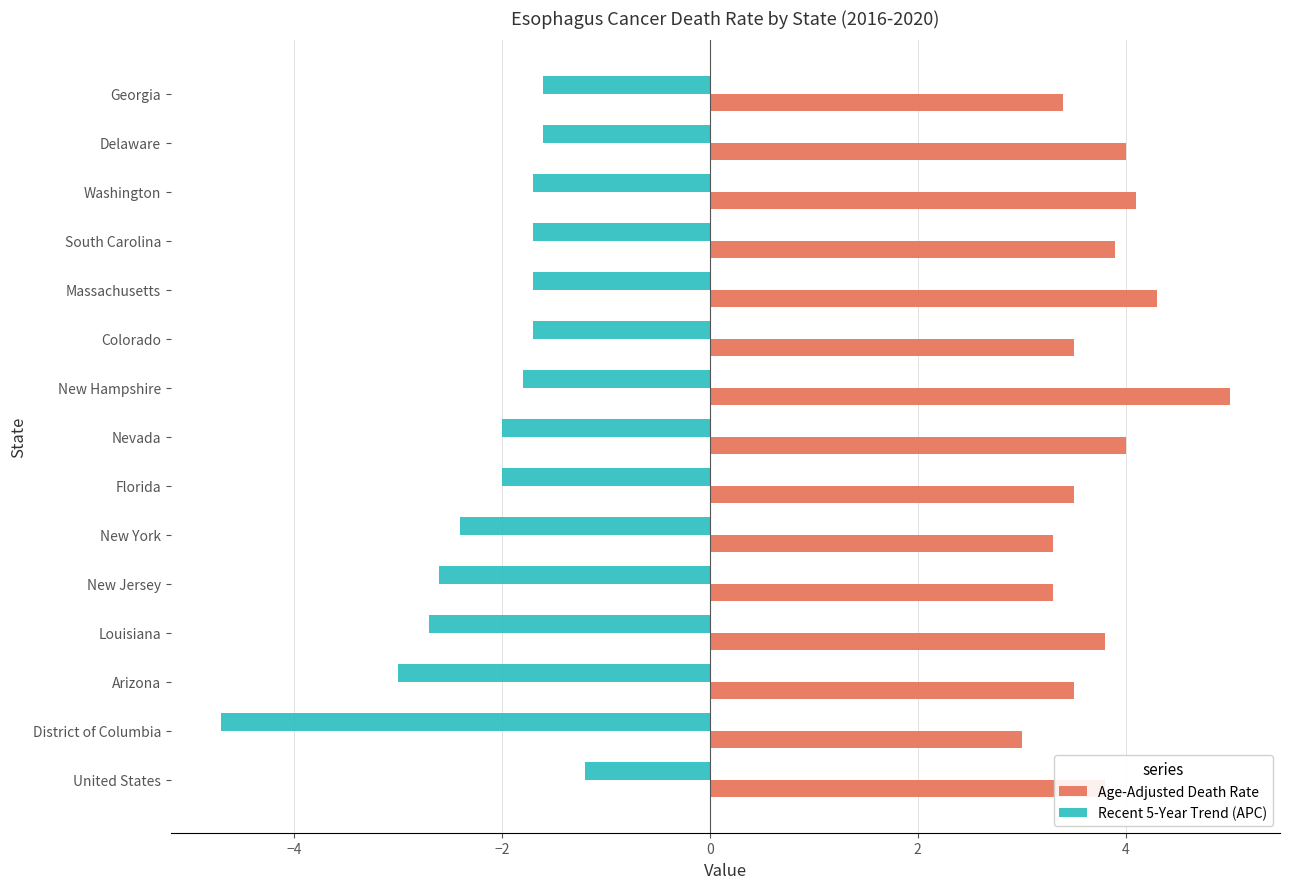

Which series has the largest range (max minus min)?

Recent 5-Year Trend (APC)